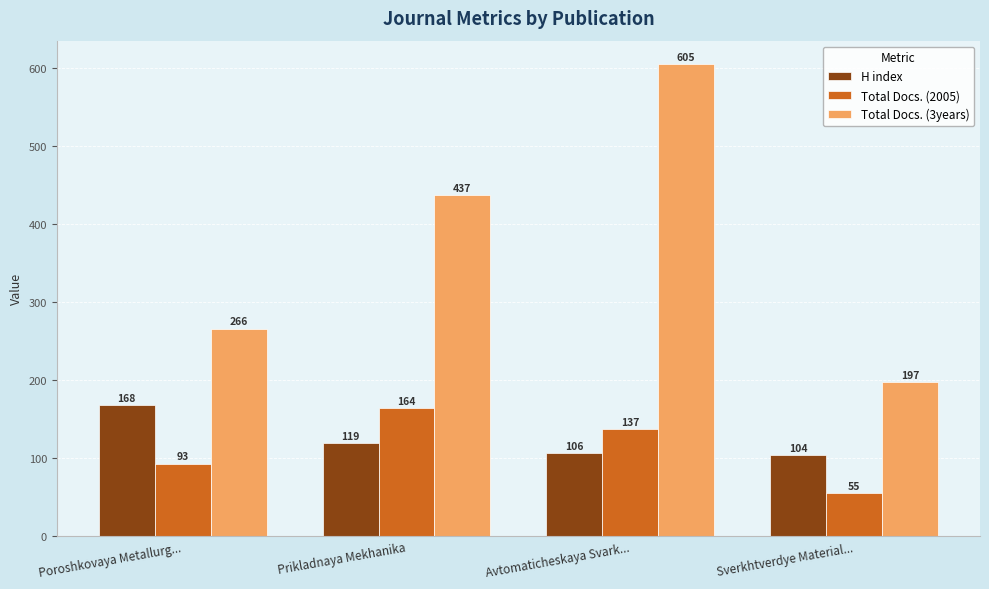

What are all the series names shown in the legend?

H index, Total Docs. (2005), Total Docs. (3years)